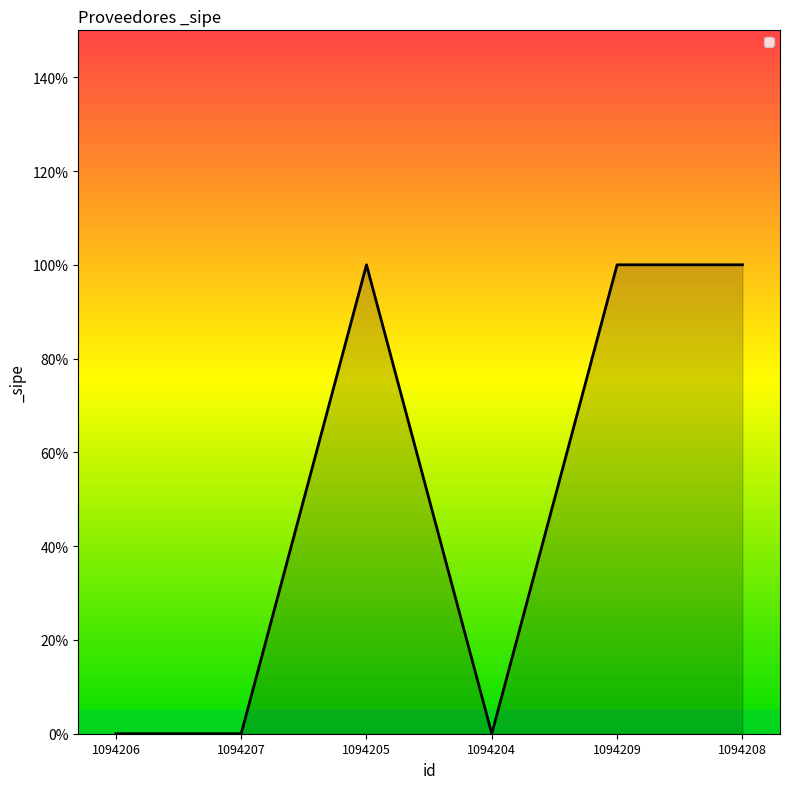

Does the chart have visible grid lines?

No